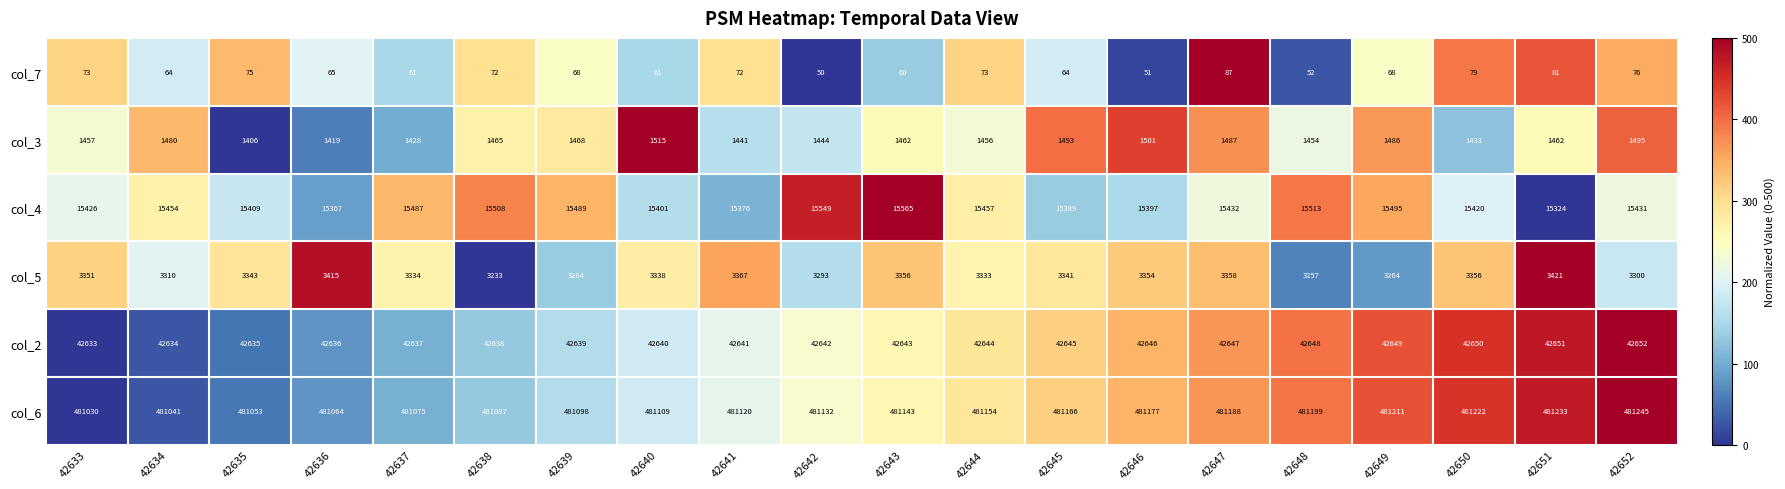

What is the sum of all col_6 values?

9622747